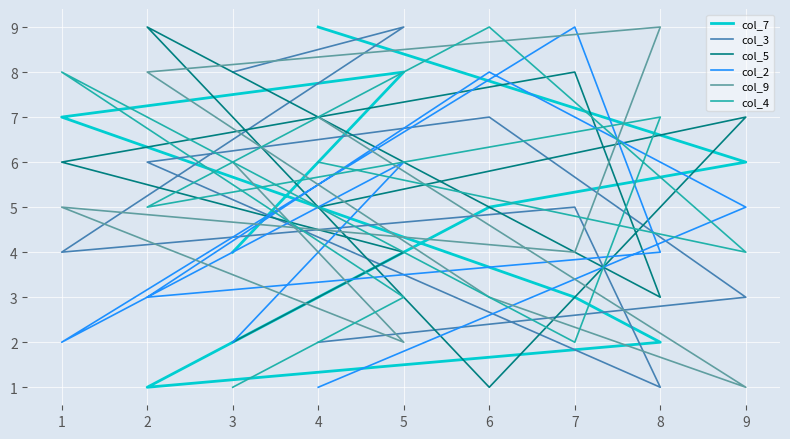

Which series has the widest spread of values?

col_7